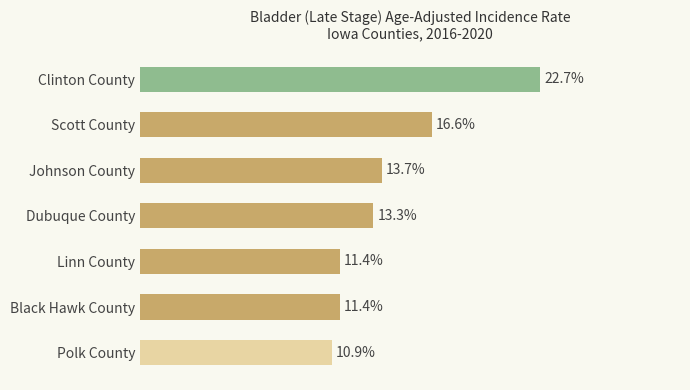

How many bars are there in total?

7